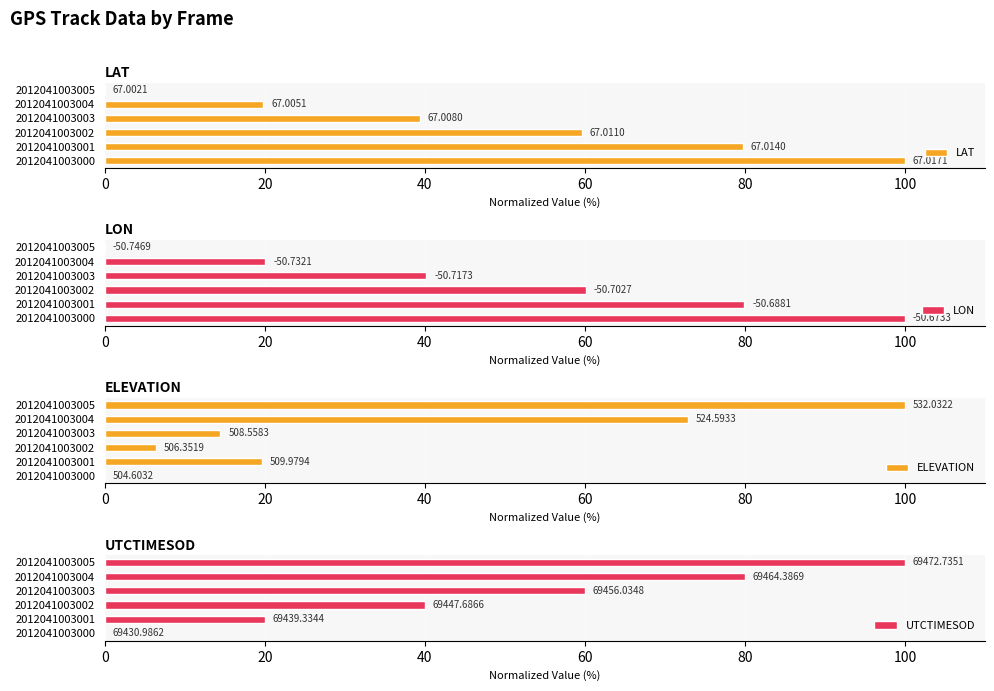

Which series changed the most between 2012041003002 and 2012041003005?

ELEVATION